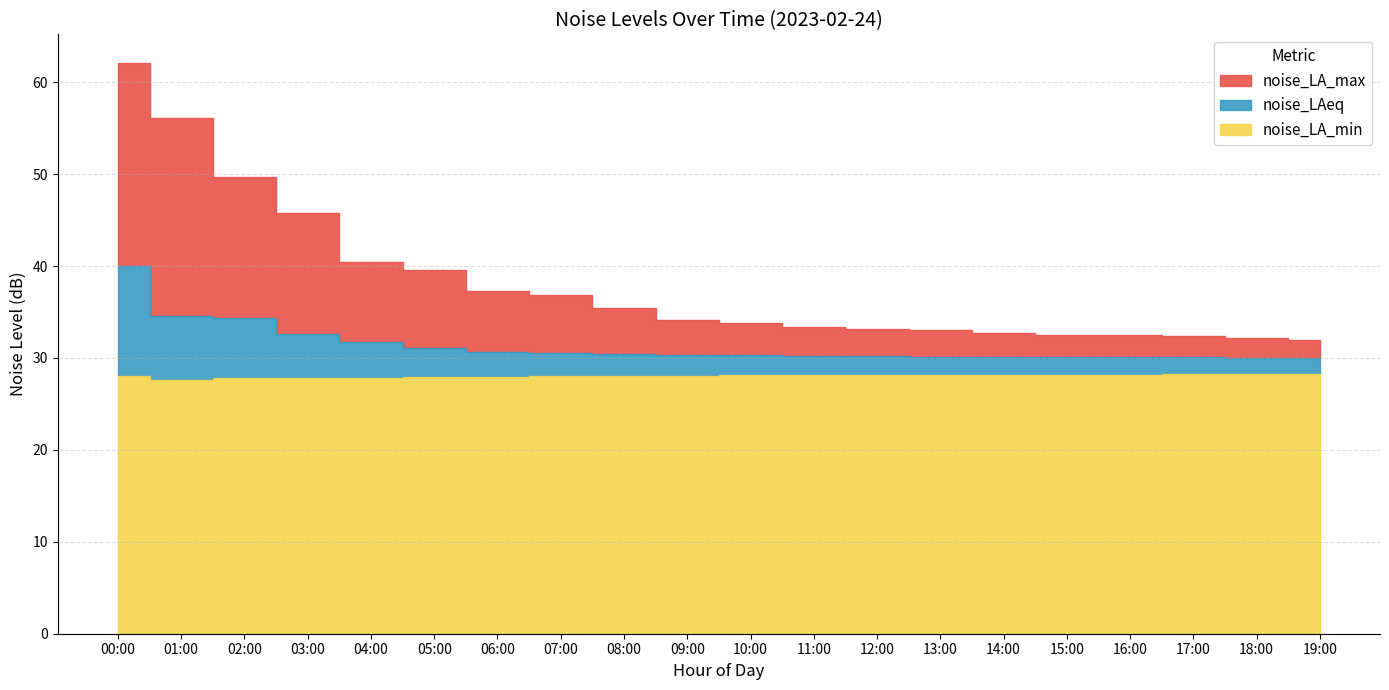

Is it true that noise_LAeq equals 18.6 at 09:00?

False